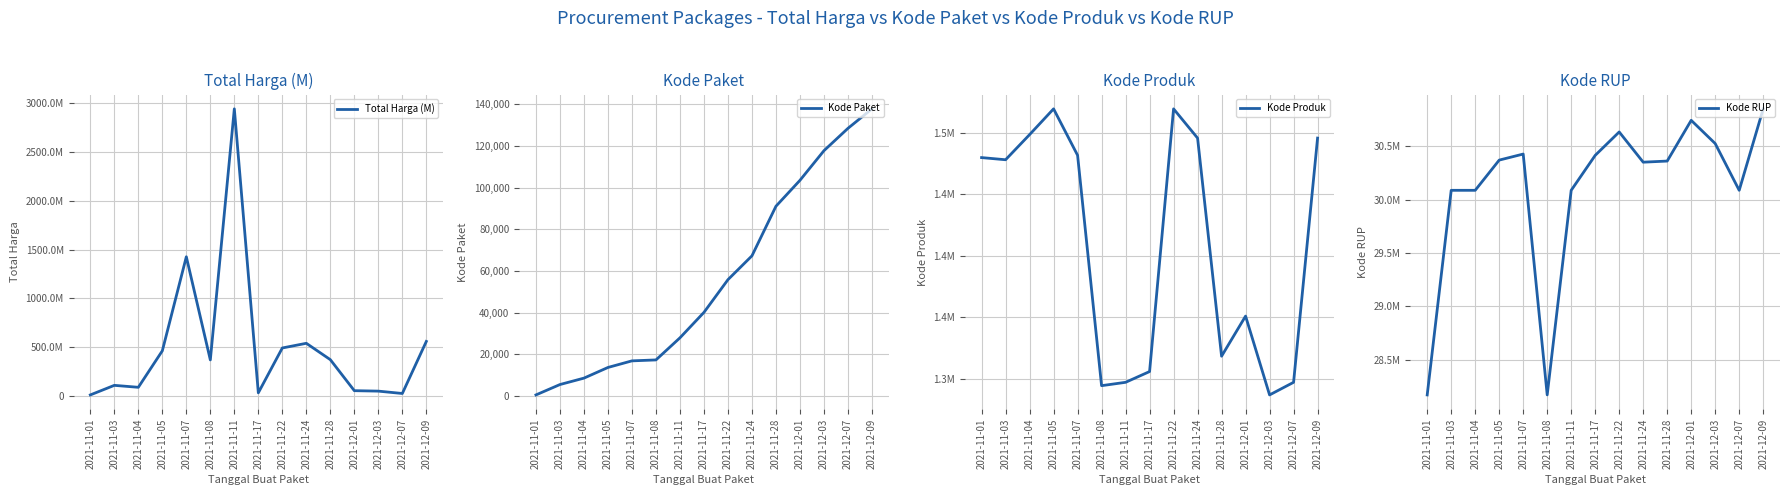

True or false: Kode Paket and Total Harga (M) cross at least once.

False